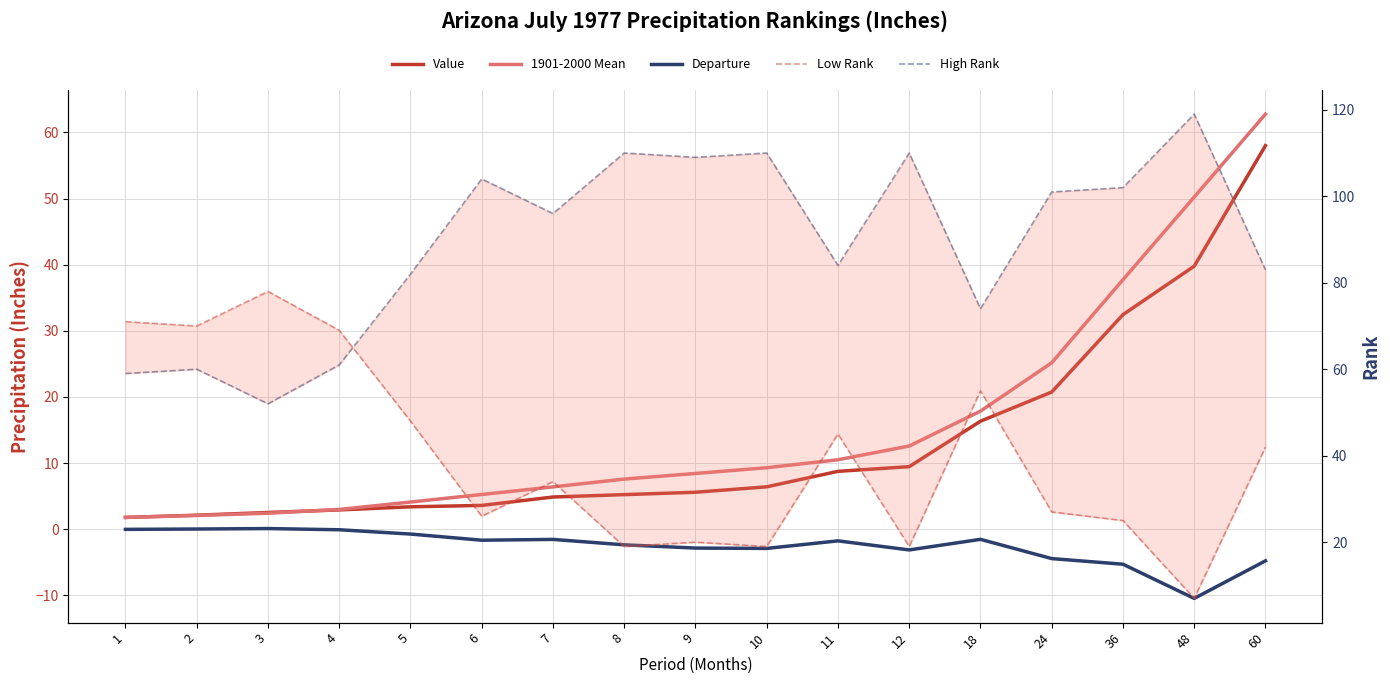

What is the value of the Departure point at the 10th from the left?

-2.9